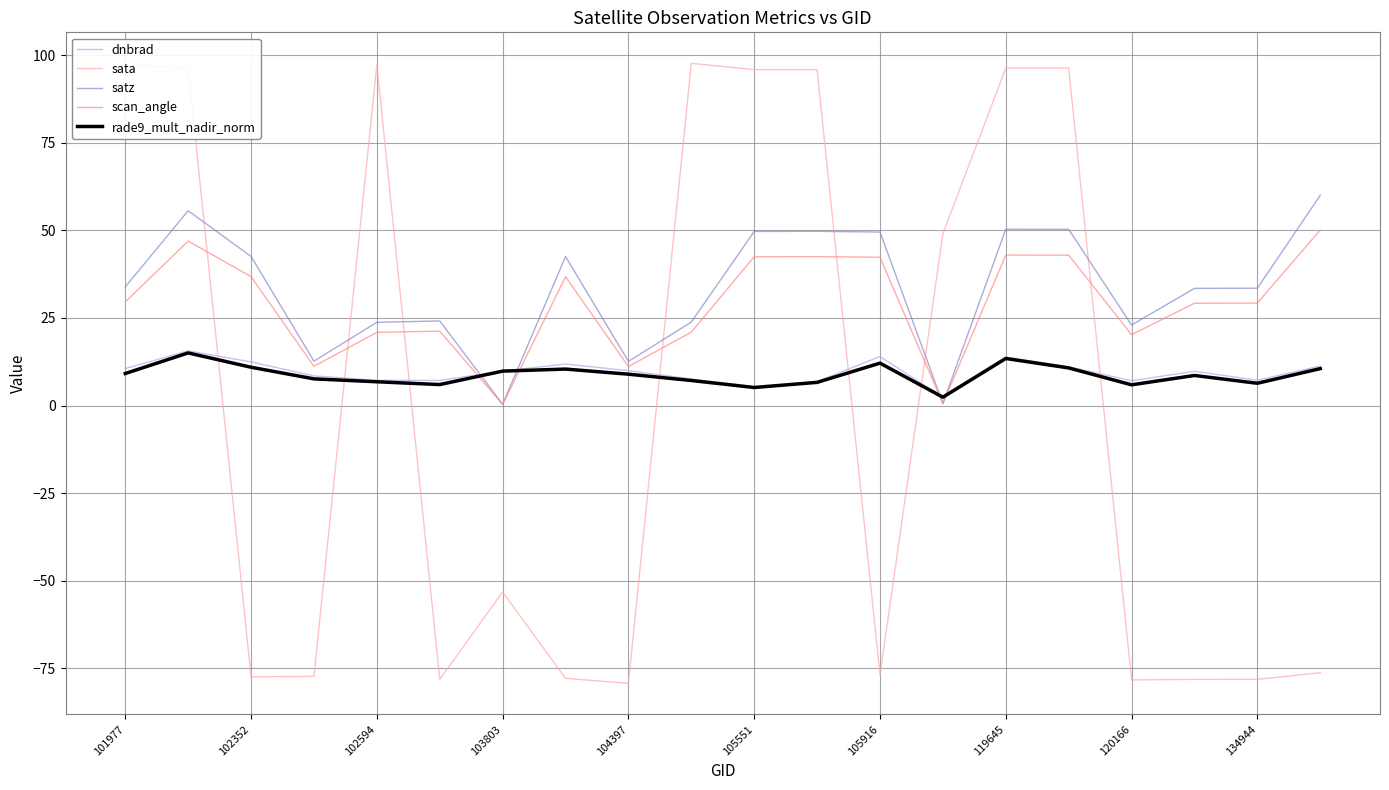

What is the highest value of the scan_angle series?

50.1